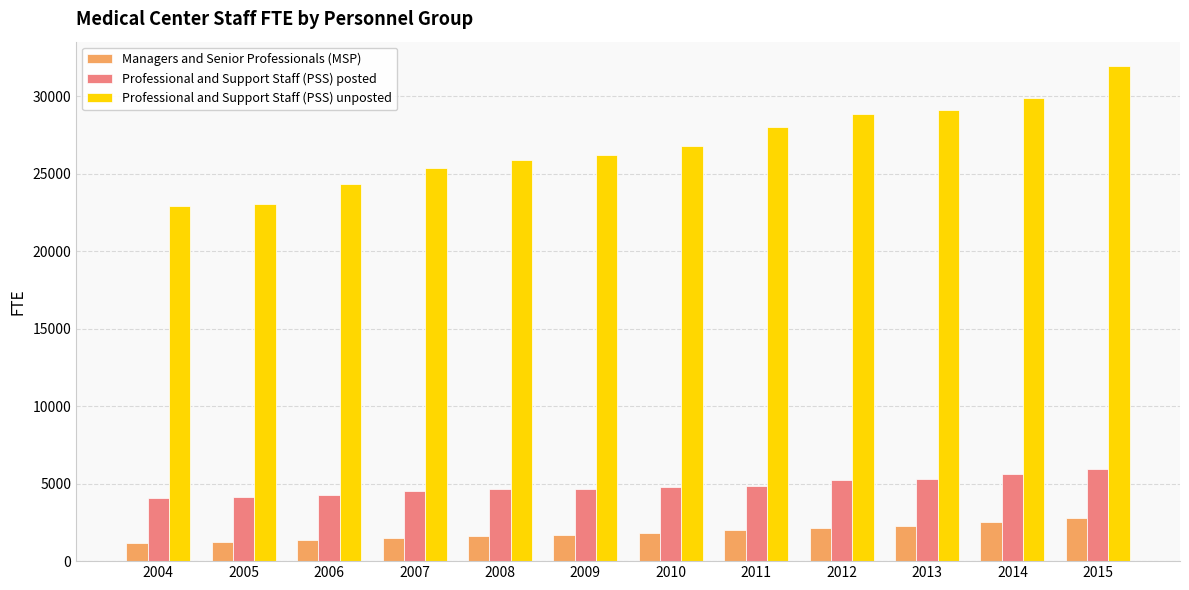

Is it true that Professional and Support Staff (PSS) posted equals 4632 at 2008?

True